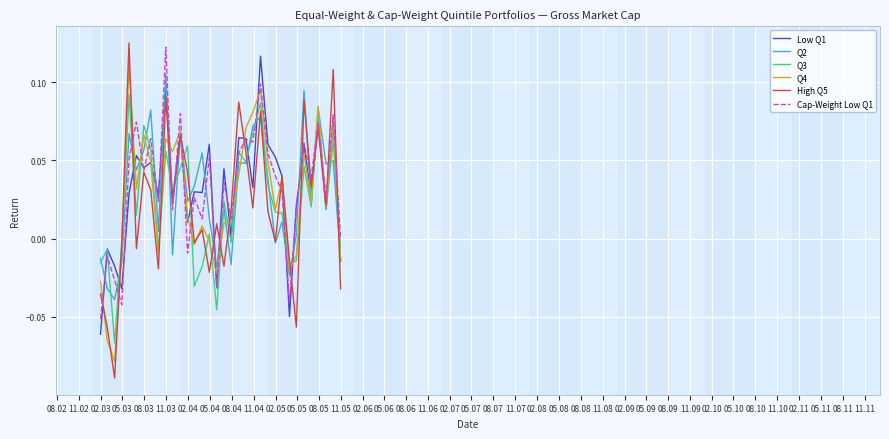

Which series has the largest range (max minus min)?

High Q5